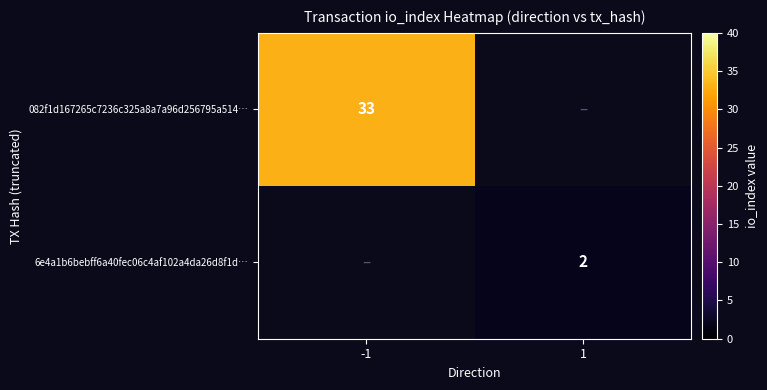

How many data points does each series have?

2